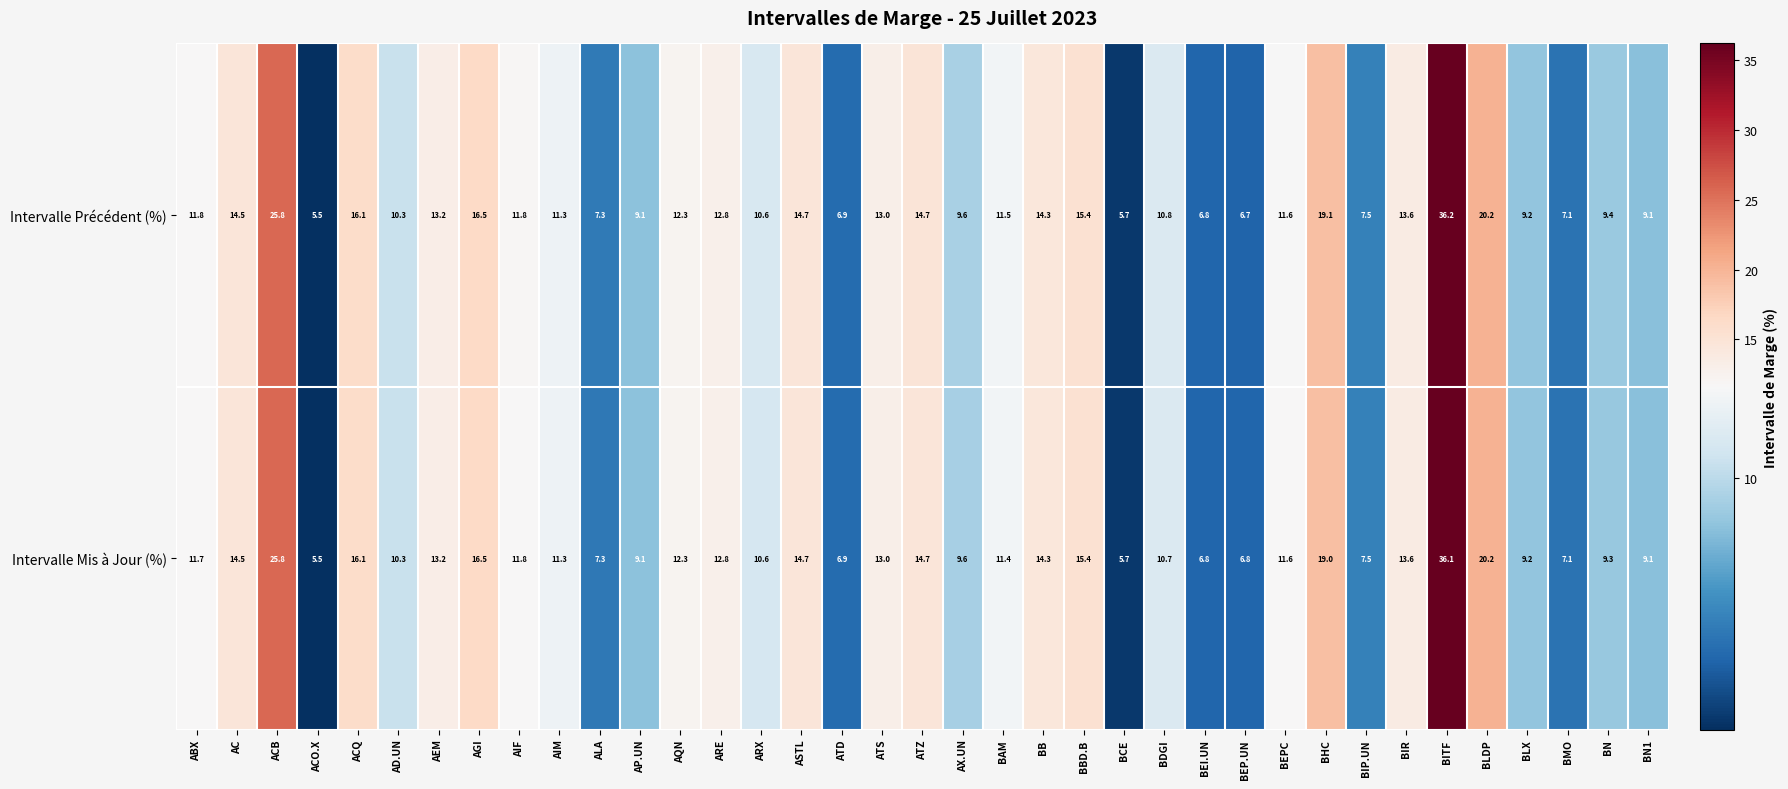

Which series has the widest spread of values?

Intervalle Précédent (%)